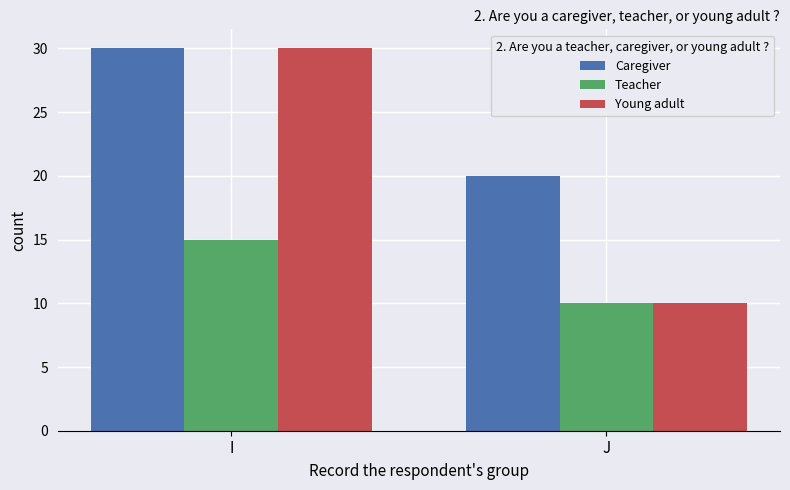

Which category has the lowest value across all series?

J